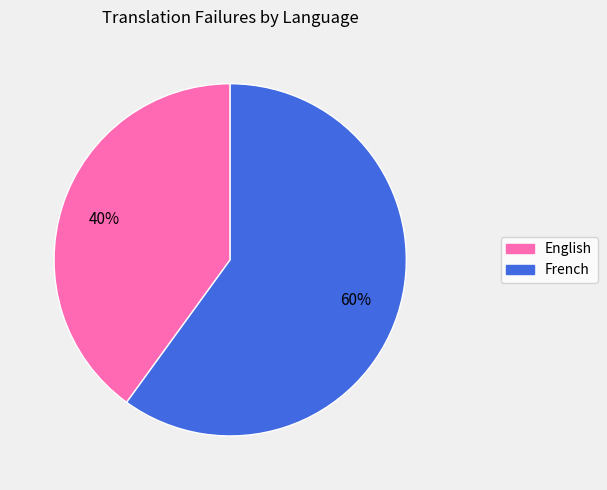

Is it true that English is 40% of the pie?

True